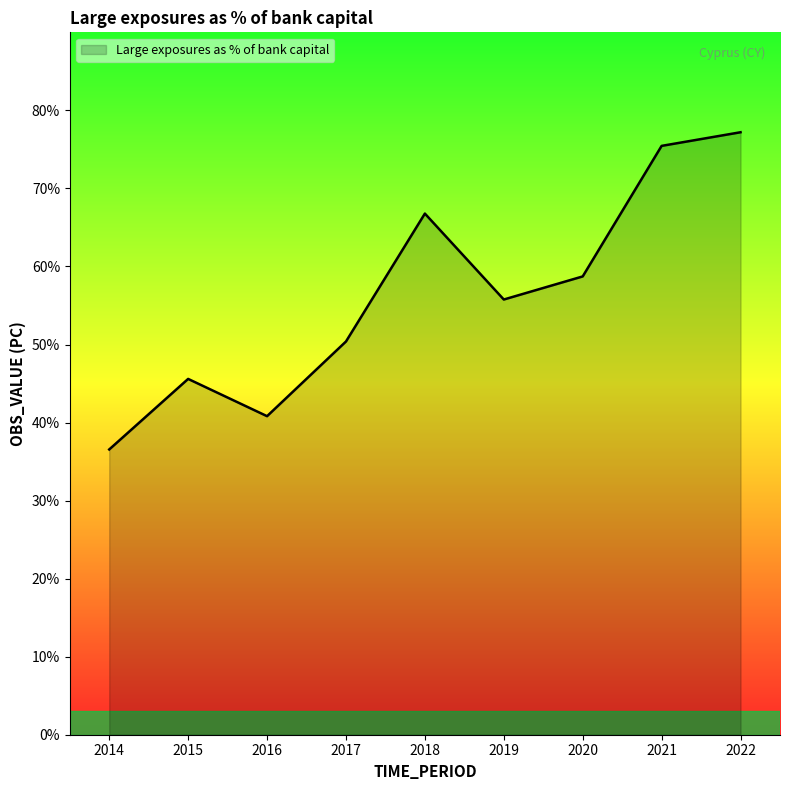

The chart shows a value of 248.4 at 2016. True or false?

False